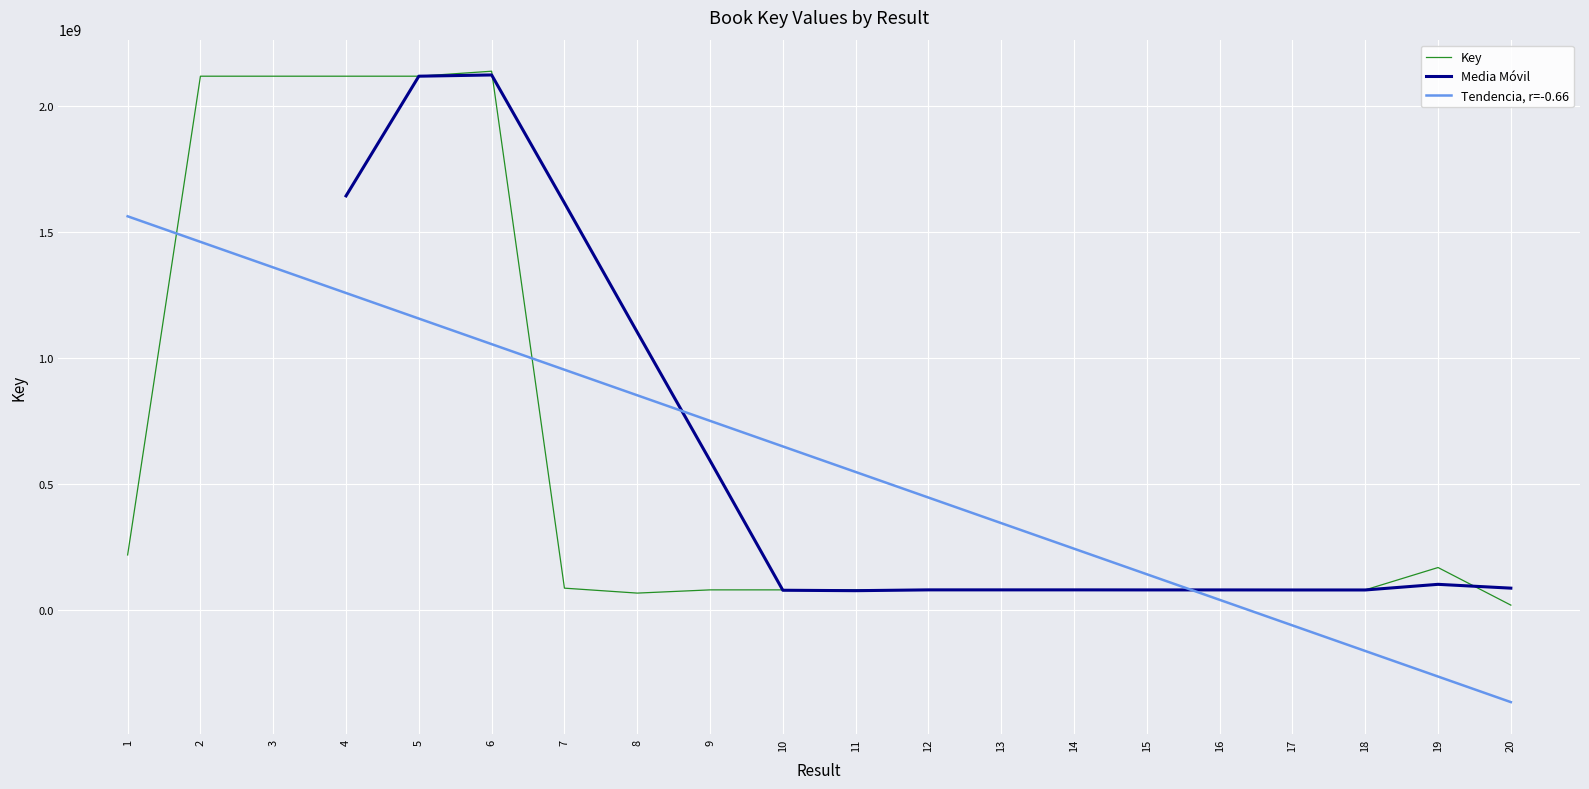

At which category does the data reach its first local valley?

3